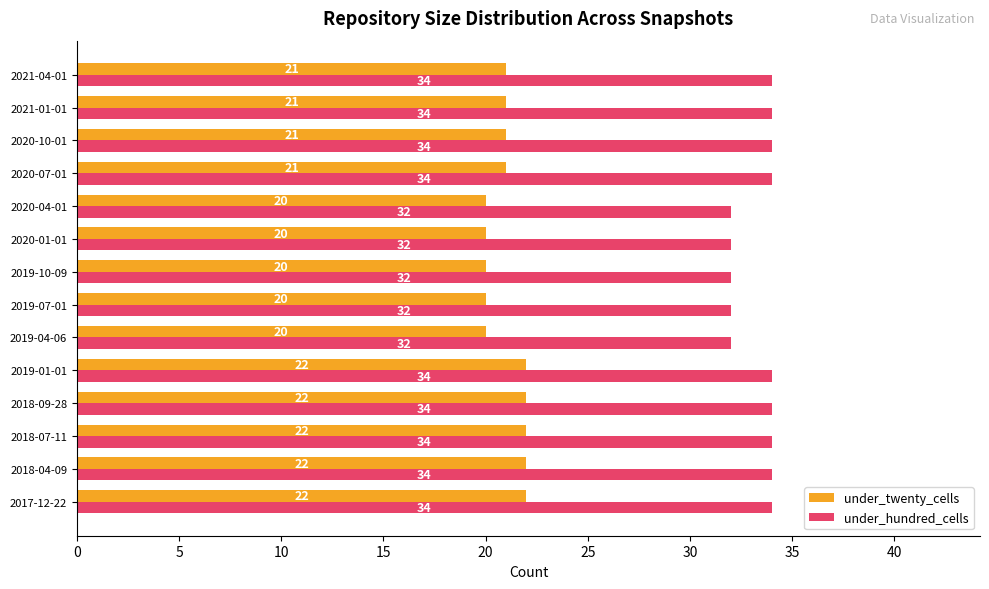

Is it true that under_hundred_cells equals 34 at 2020-07-01?

True